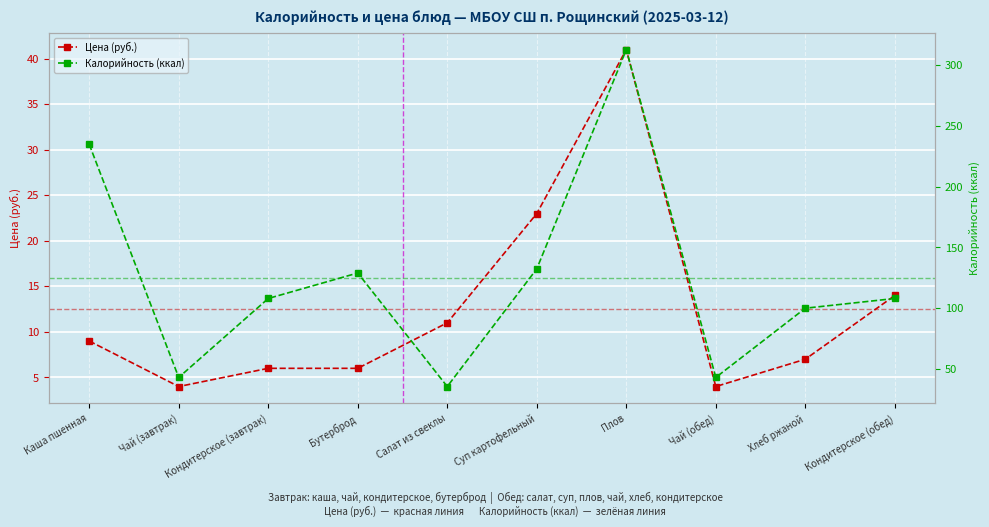

The value of Цена (руб.) at Плов is 41.0. True or false?

True